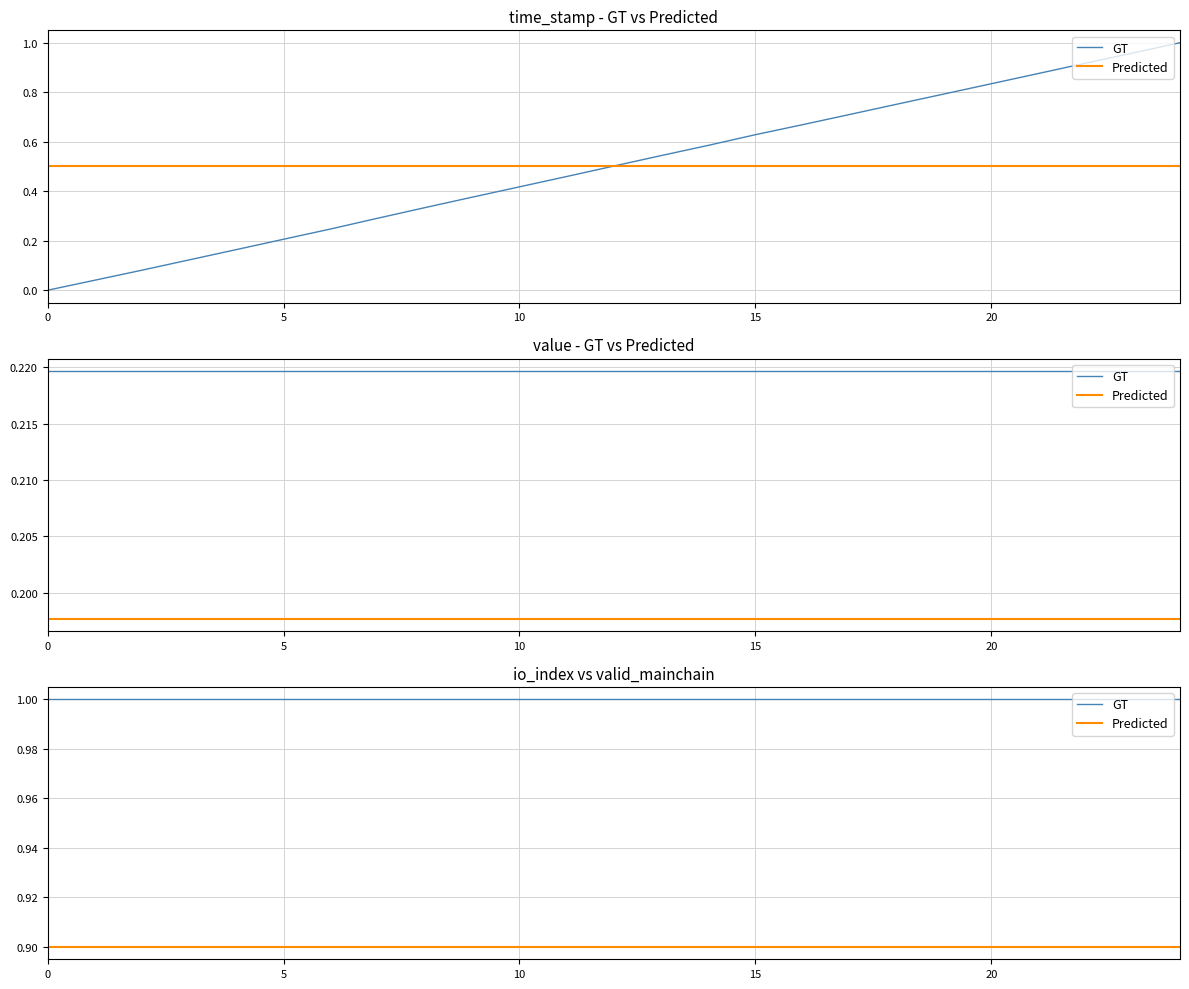

How many lines are shown in the chart?

2